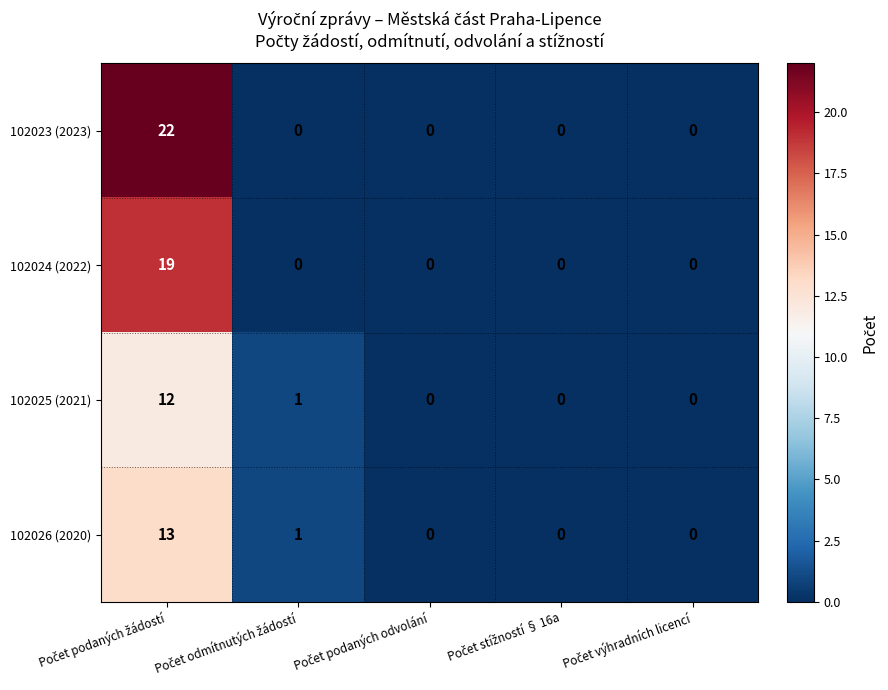

What is the difference between the maximum and second lowest values in the 102026 (2020) series?

13